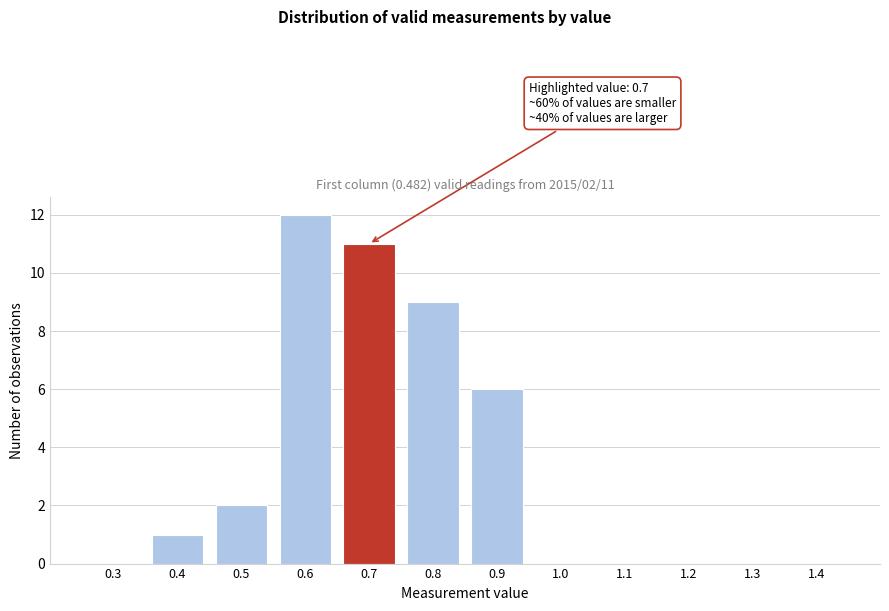

Reading left to right, extract all data points from this chart.

0.3=0	0.4=1	0.5=2	0.6=12	0.7=11	0.8=9	0.9=6	1.0=0	1.1=0	1.2=0	1.3=0	1.4=0